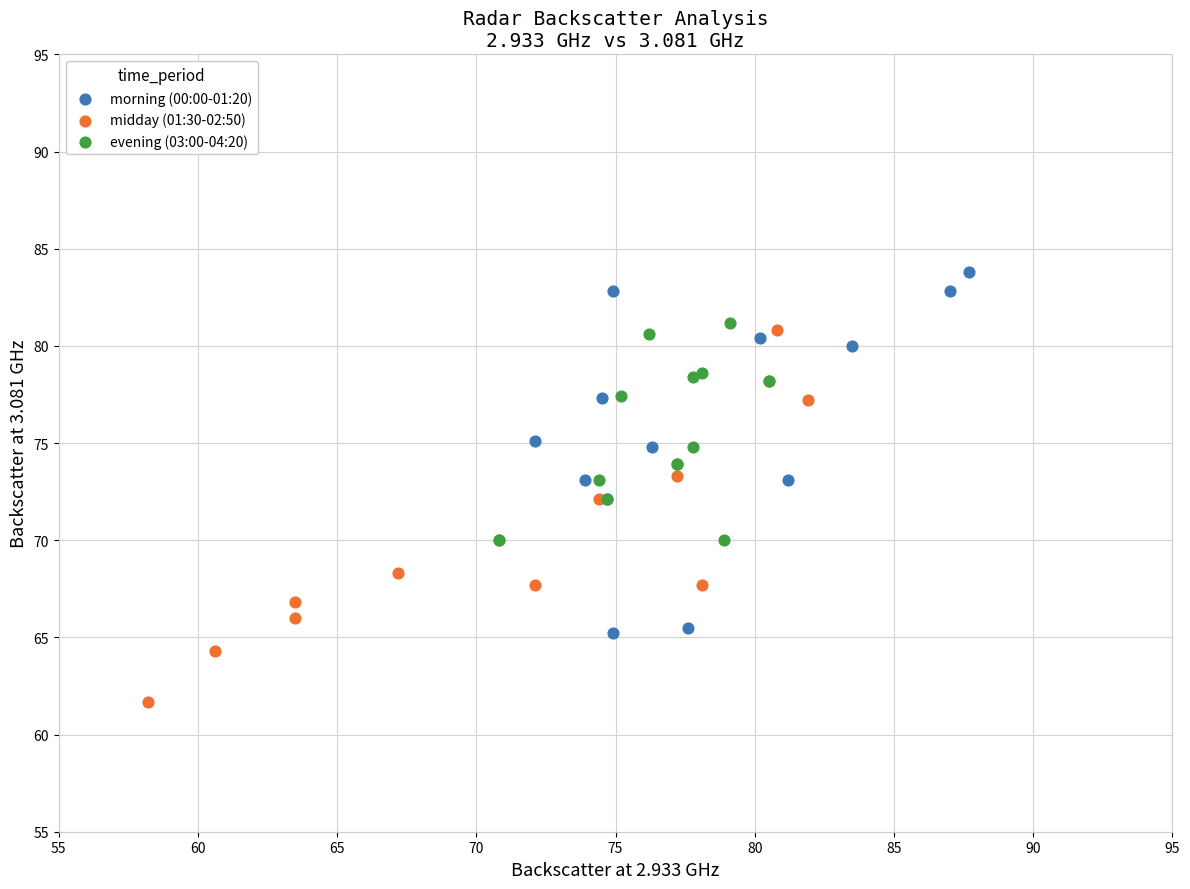

What are all the series names shown in the legend?

morning (00:00-01:20), midday (01:30-02:50), evening (03:00-04:20)